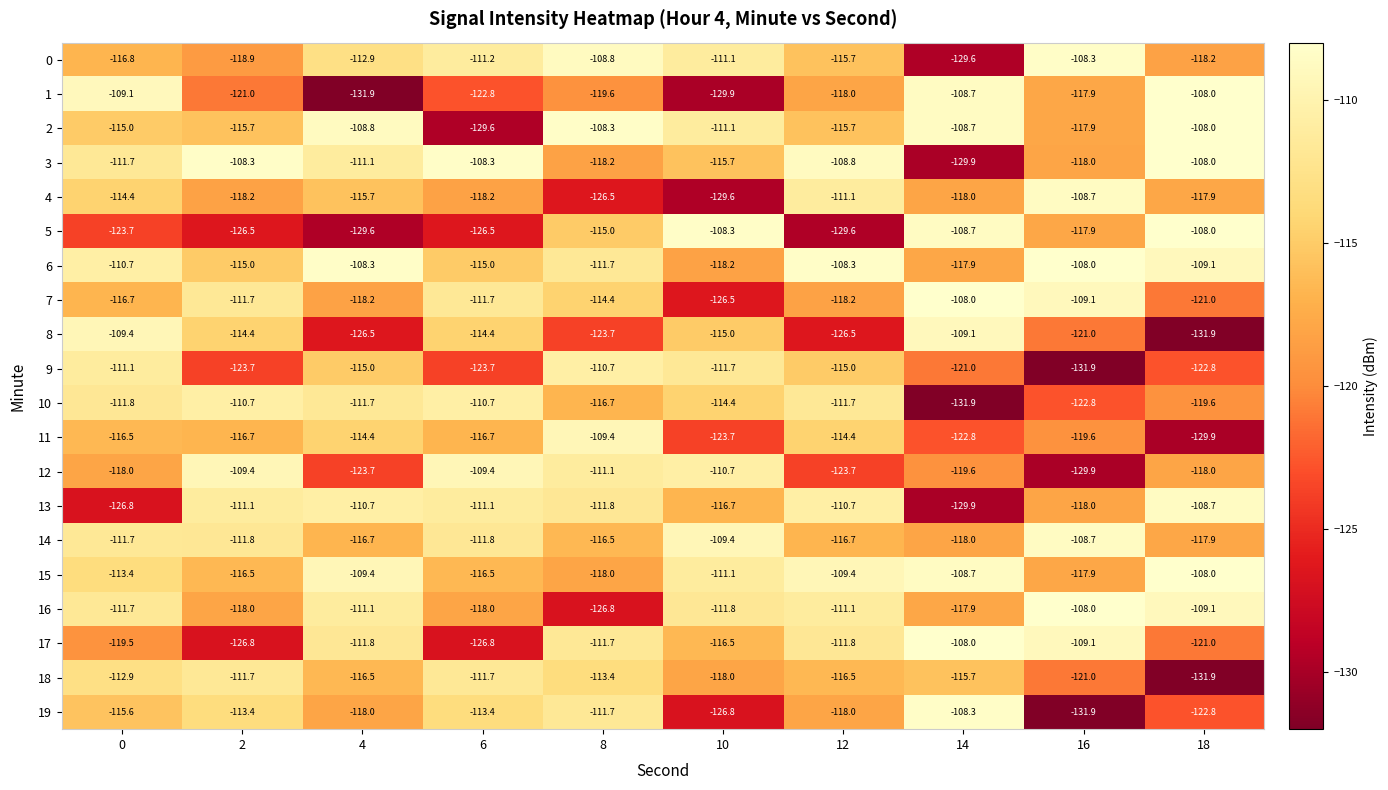

What is the difference between the 16 values at 0 and 4?

0.6